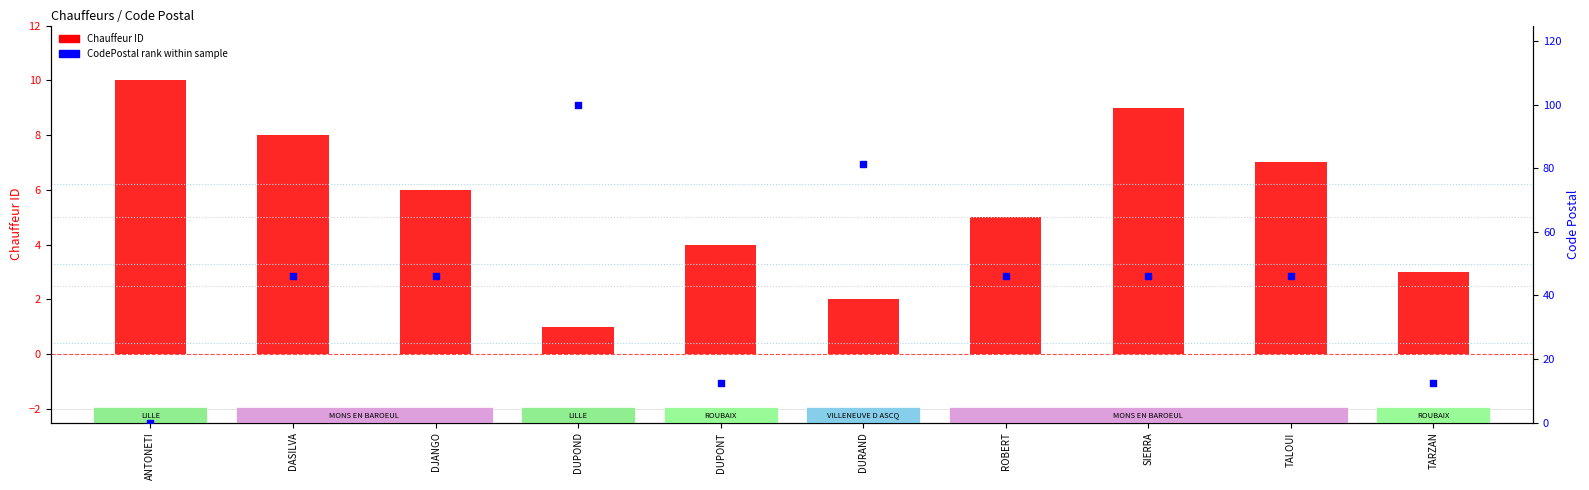

Is the value of Chauffeur ID at ROBERT greater than the value of CodePostal rank within sample at ROBERT?

No